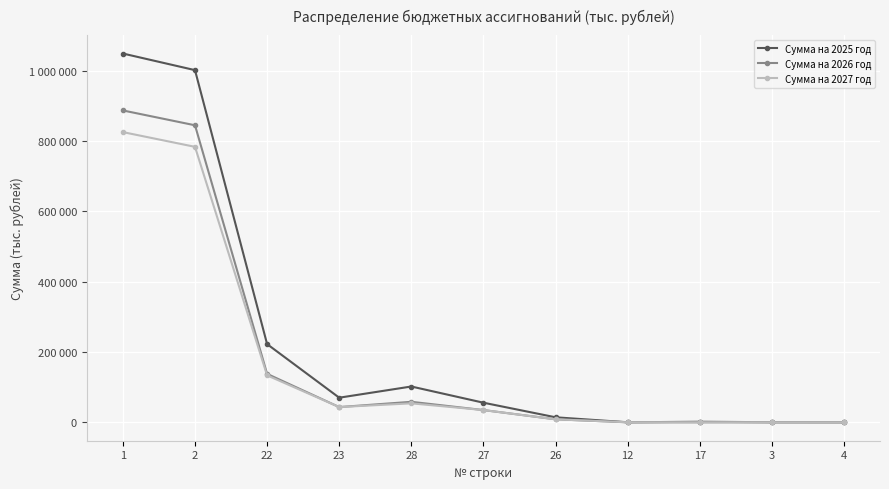

At which category is the sum across all series the highest?

1